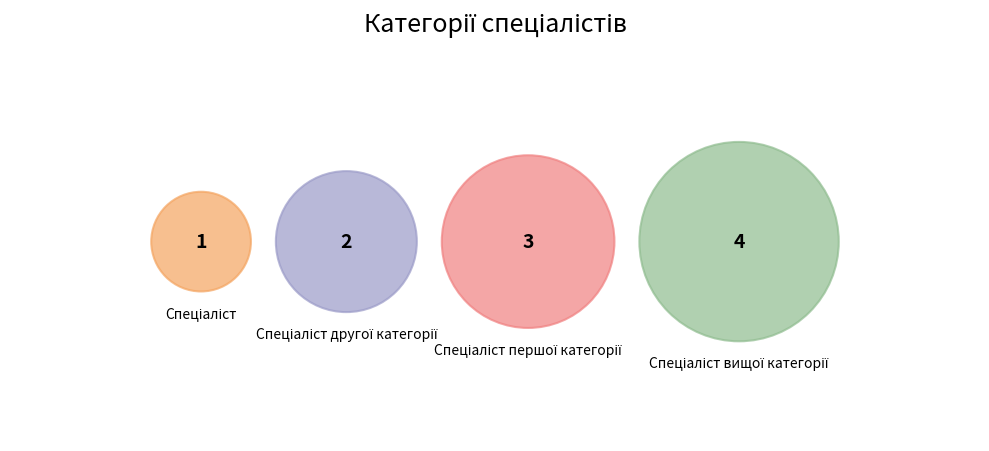

What is the change in value from Спеціаліст to Спеціаліст першої категорії?

+2